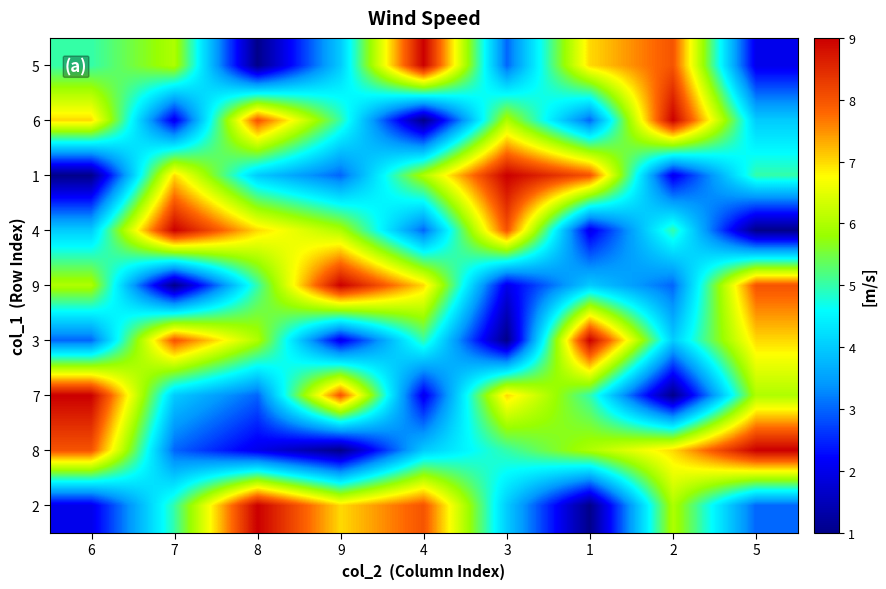

How many categories are shown in the chart?

9